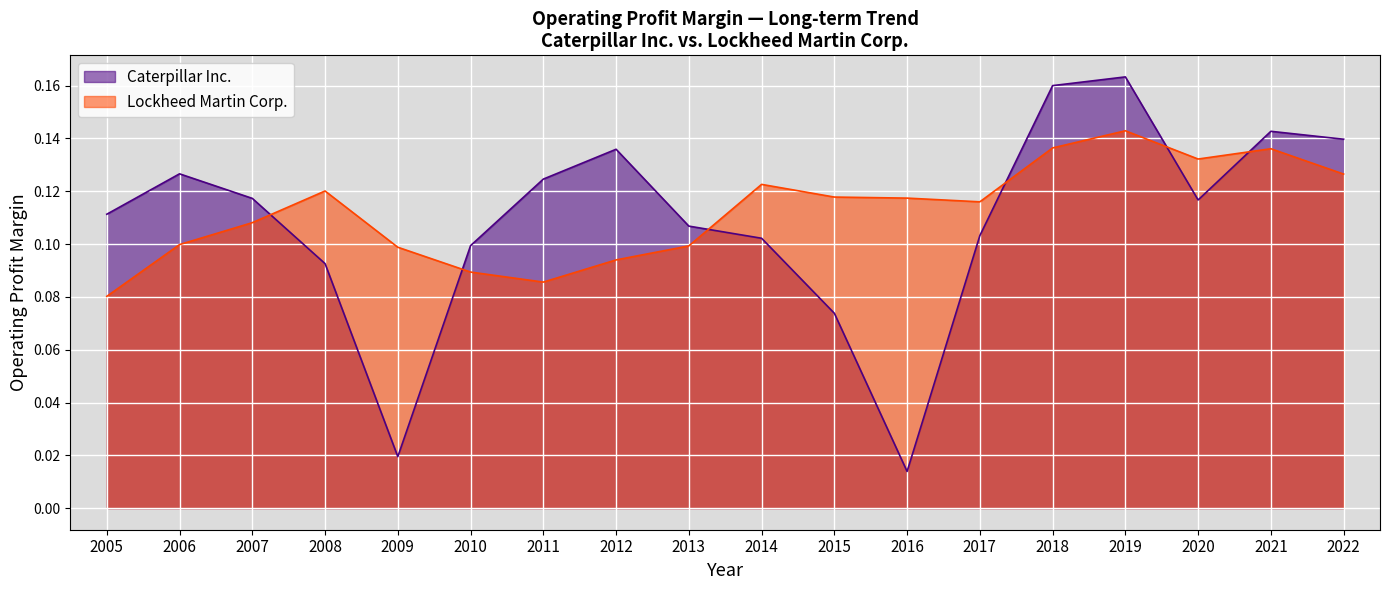

Which series has the largest total across all categories?

Lockheed Martin Corp.